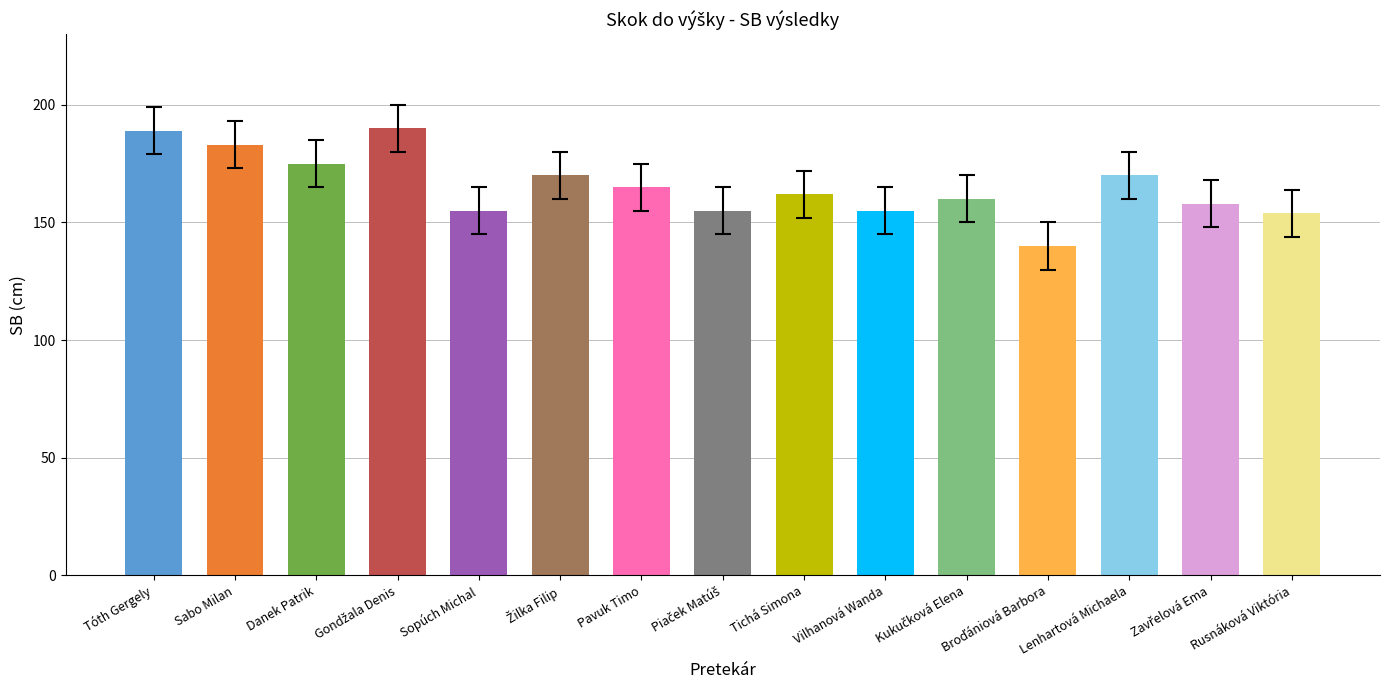

What is the difference between the second highest and minimum values?

49